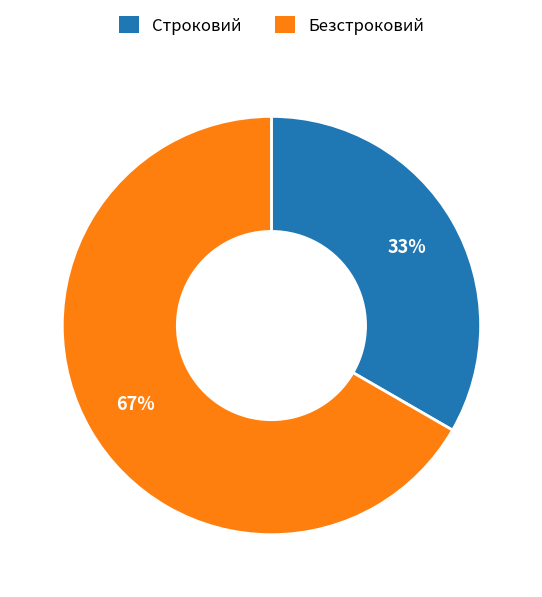

Is there any slice that represents more than half of the pie?

Yes